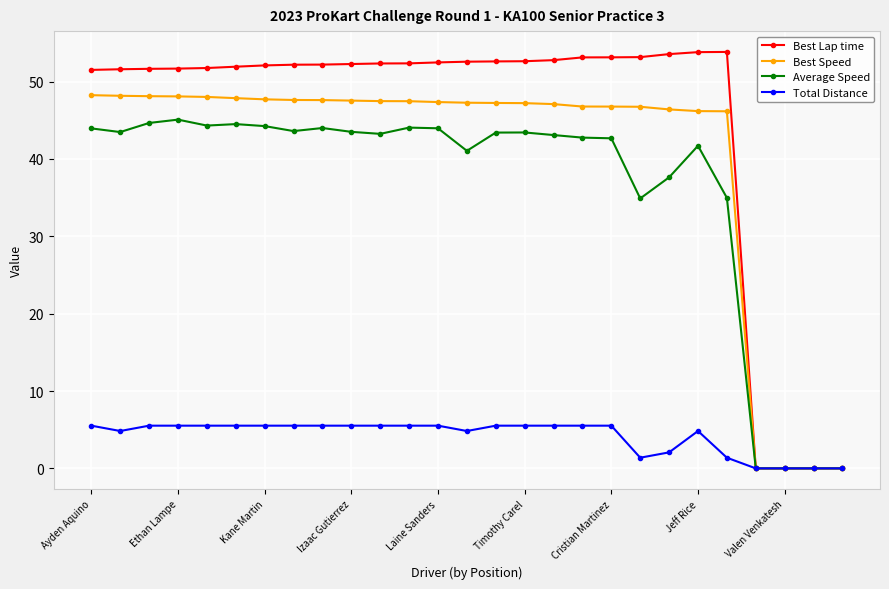

Is this an area chart (filled region under the line)?

No